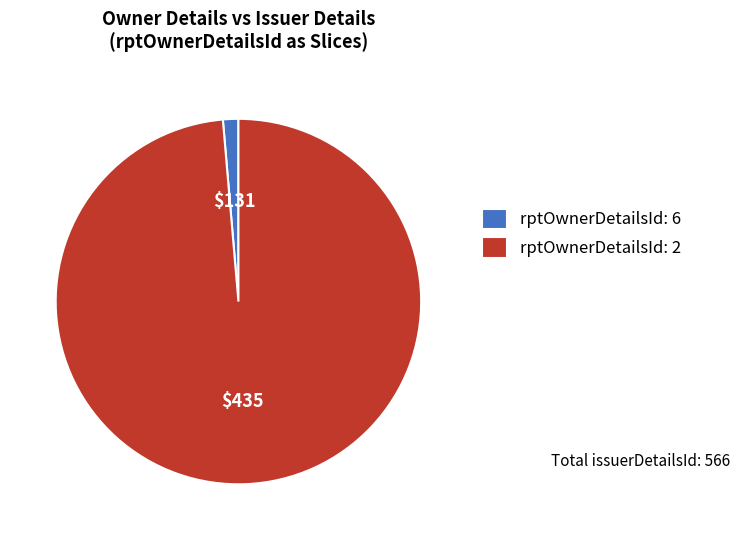

Rank the categories by value from lowest to highest.

rptOwnerDetailsId: 6, rptOwnerDetailsId: 2